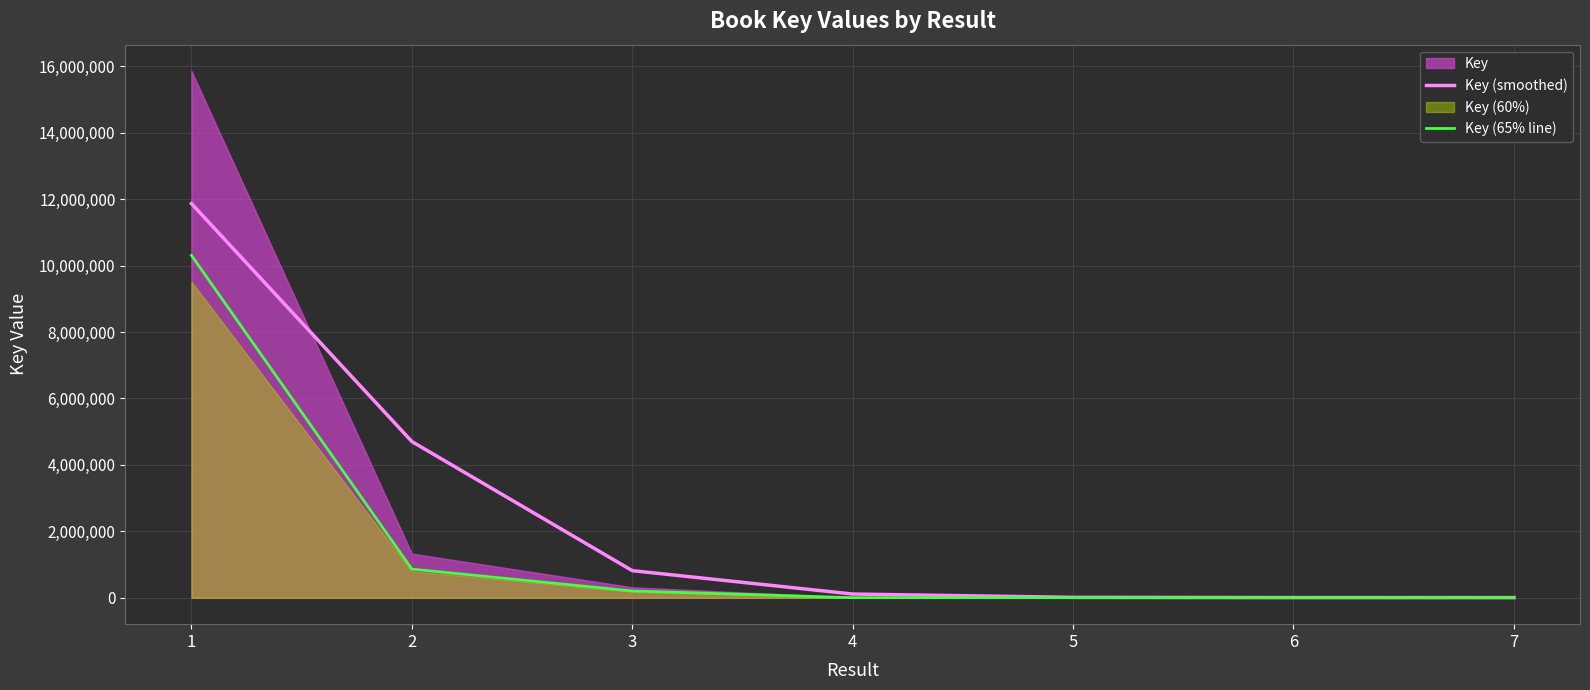

Where is Key (smoothed) nearest to the value 5936691?

2